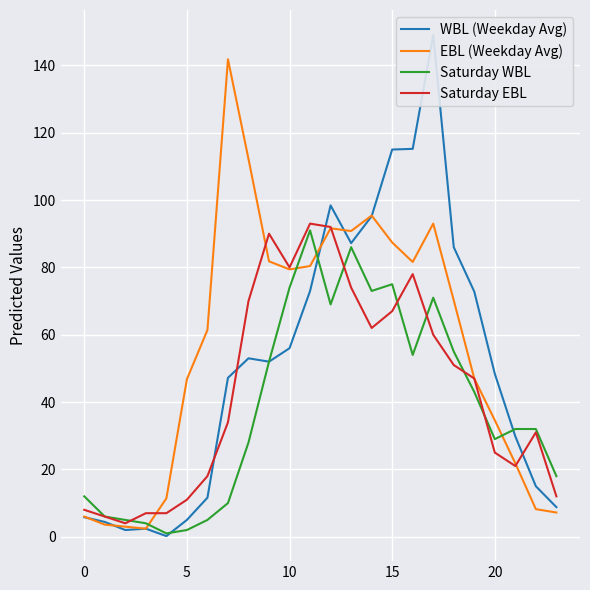

Between 13 and 15, which is larger?

15